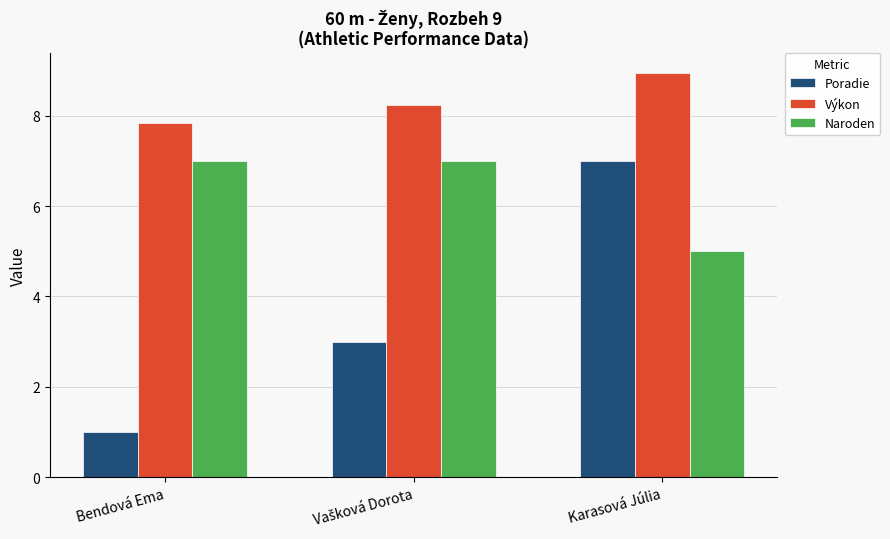

At how many categories does at least one series exceed 7?

3